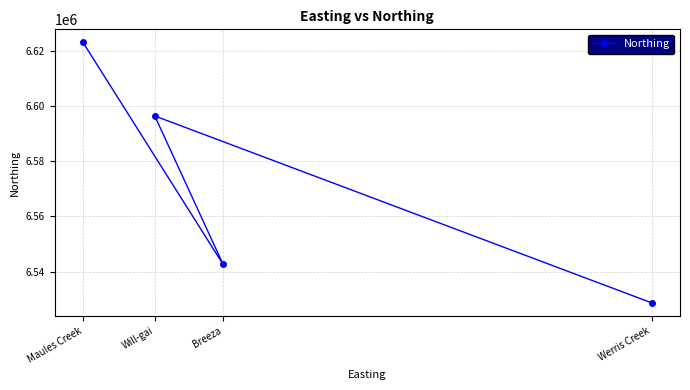

Is it true that the value at Werris Creek is 1691970?

False